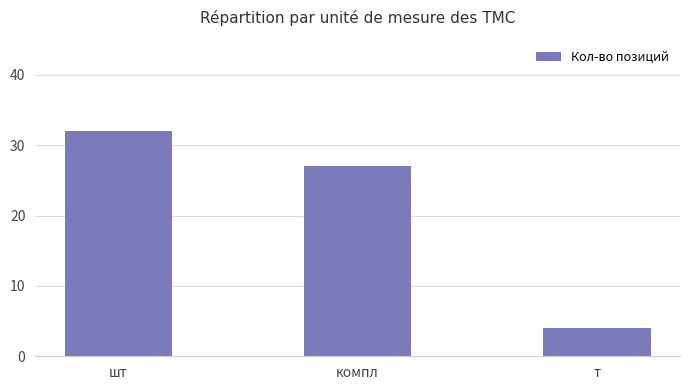

What is the difference between the maximum and minimum values?

28